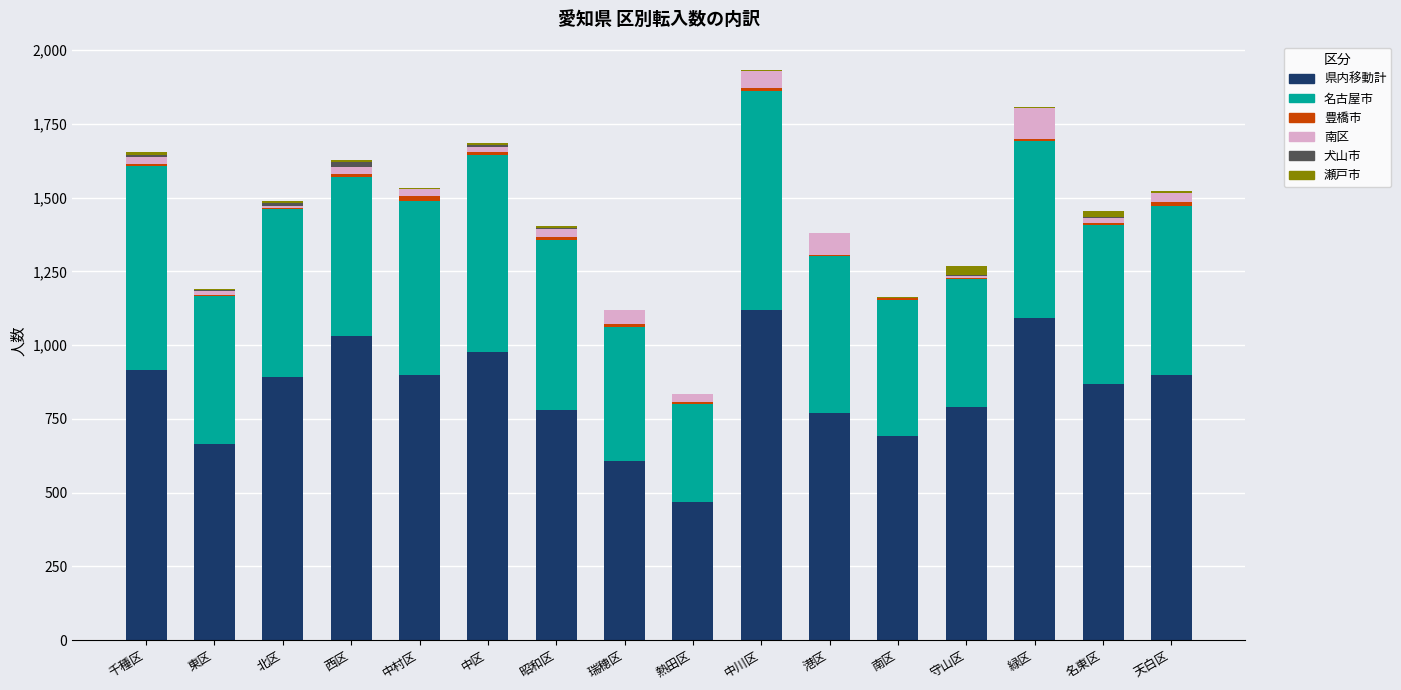

Count the number of data series in this chart.

6